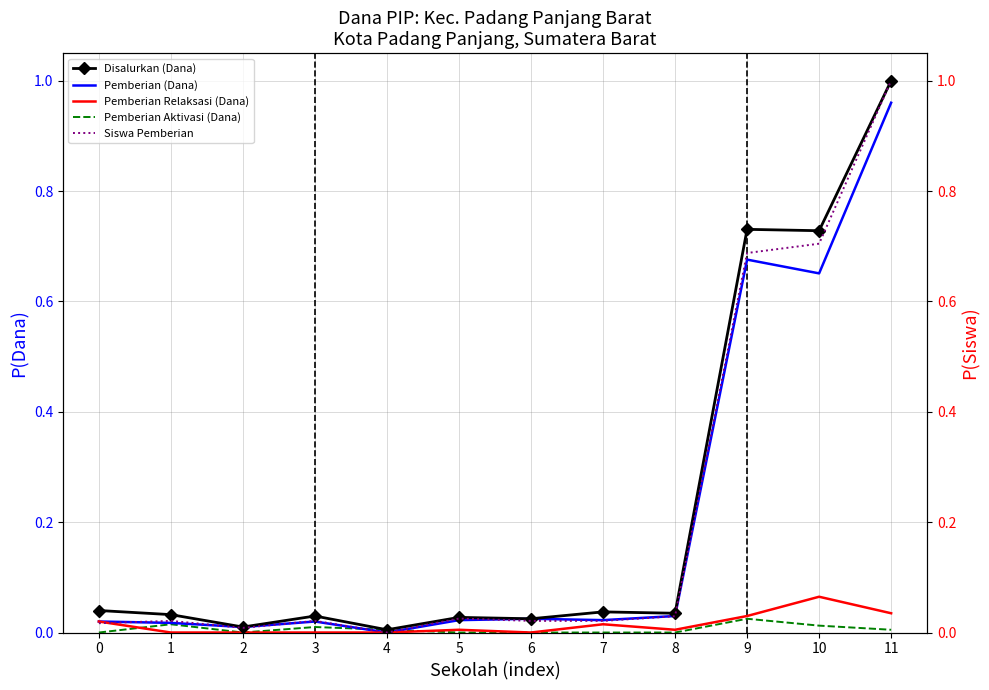

Reading left to right, list all the values displayed in this chart.

Disalurkan (Dana): 0.0	0.0	0.0	0.0	0.0	0.0	0.0	0.0	0.0	0.7	0.7	1.0
Pemberian (Dana): 0.0	0.0	0.0	0.0	0.0	0.0	0.0	0.0	0.0	0.7	0.7	1.0
Pemberian Relaksasi (Dana): 0.0	0.0	0.0	0.0	0.0	0.0	0.0	0.0	0.0	0.0	0.1	0.0
Pemberian Aktivasi (Dana): 0.0	0.0	0.0	0.0	0.0	0.0	0.0	0.0	0.0	0.0	0.0	0.0
Siswa Pemberian: 0.0	0.0	0.0	0.0	0.0	0.0	0.0	0.0	0.0	0.7	0.7	1.0